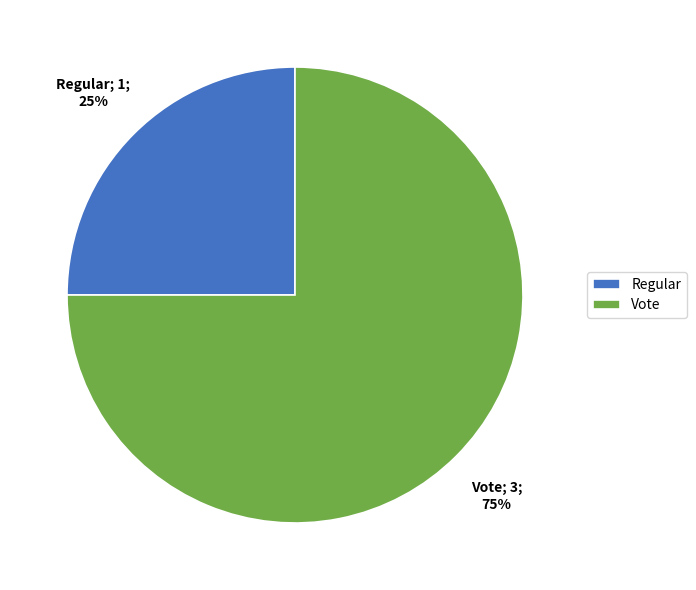

To the nearest percent, what percentage of the pie is Regular?

25%